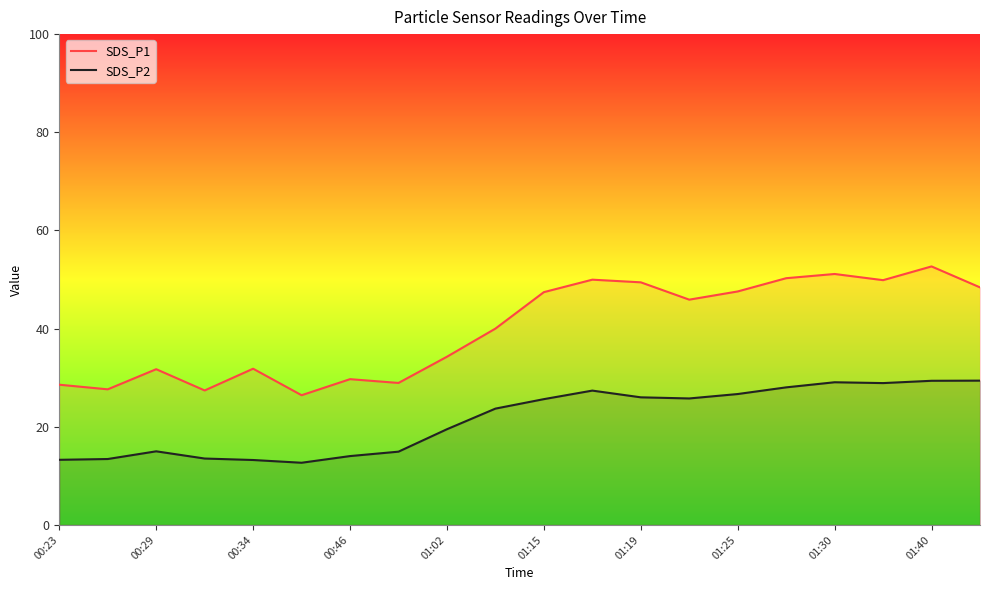

What is the difference between the maximum and minimum values in the SDS_P1 series?

26.2